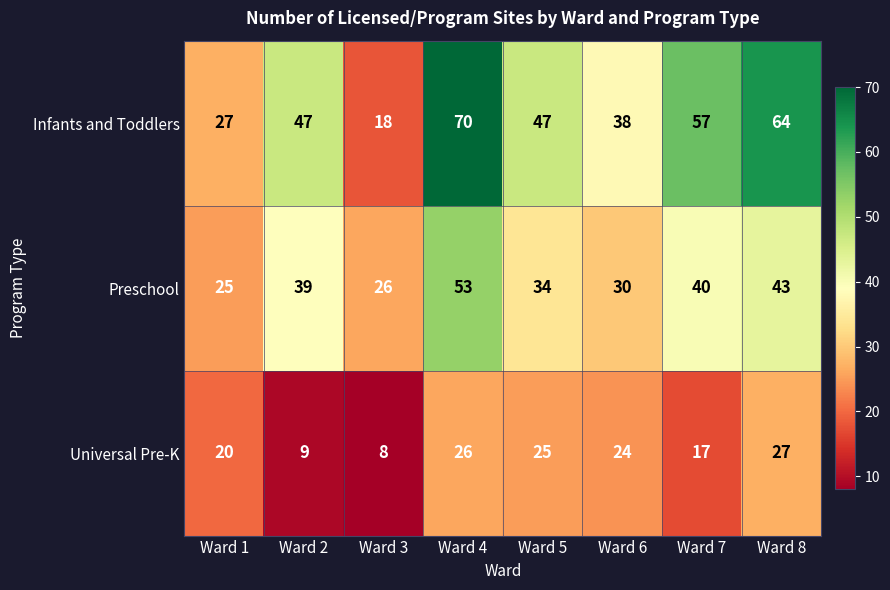

Reading right to left, what are all the values shown in this chart?

Infants and Toddlers: Ward 8=64	Ward 7=57	Ward 6=38	Ward 5=47	Ward 4=70	Ward 3=18	Ward 2=47	Ward 1=27
Preschool: Ward 8=43	Ward 7=40	Ward 6=30	Ward 5=34	Ward 4=53	Ward 3=26	Ward 2=39	Ward 1=25
Universal Pre-K: Ward 8=27	Ward 7=17	Ward 6=24	Ward 5=25	Ward 4=26	Ward 3=8	Ward 2=9	Ward 1=20